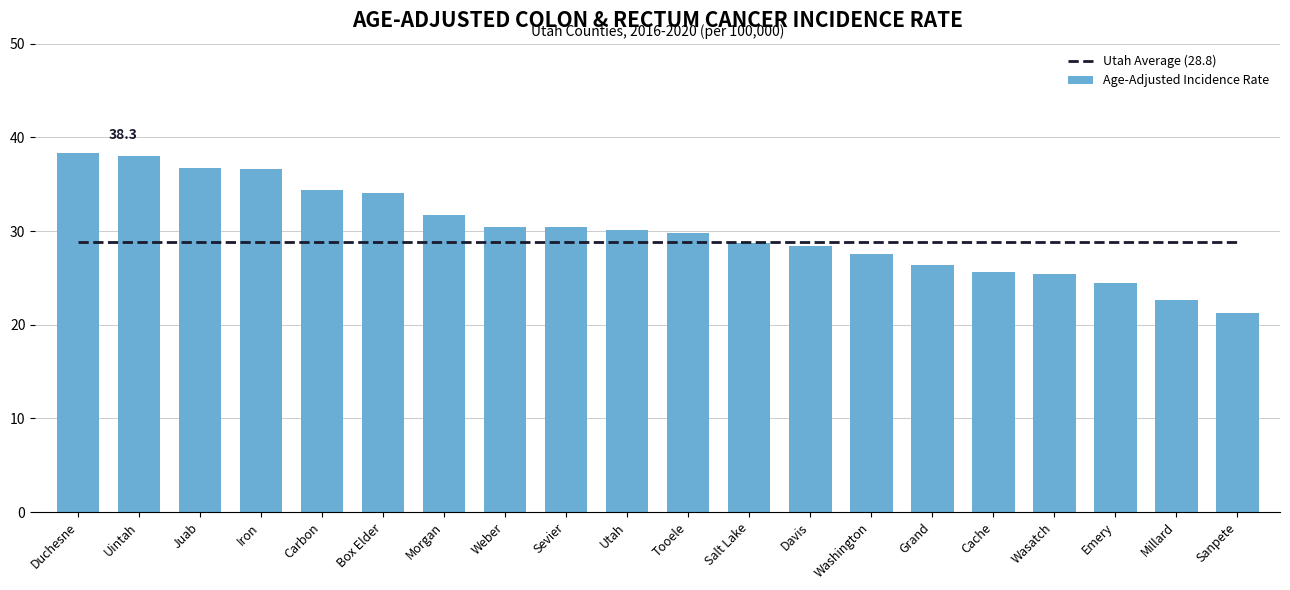

List the series in order of their overall mean, lowest first.

Utah Average (28.8), Age-Adjusted Incidence Rate